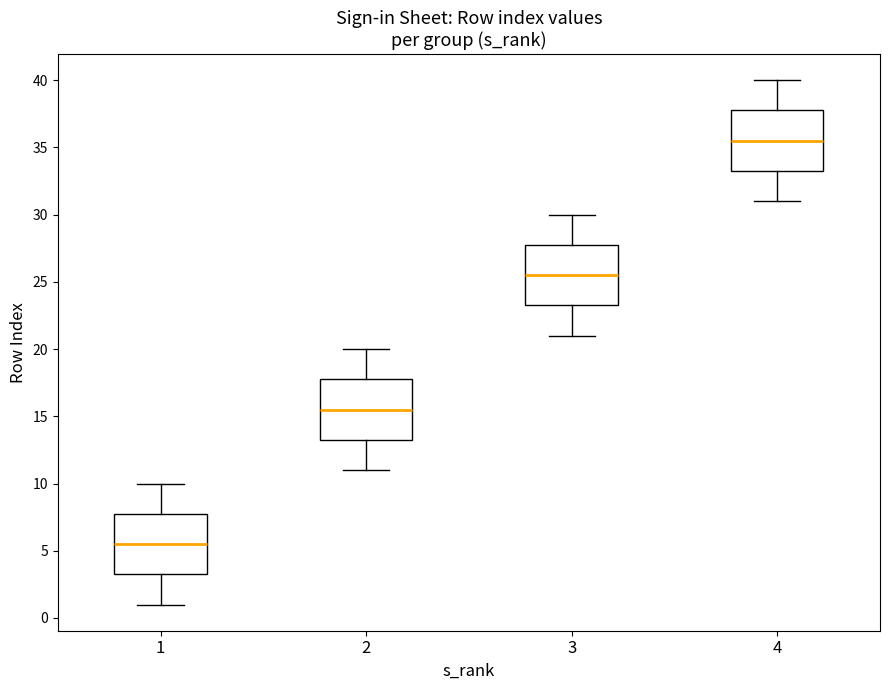

Which box's median line is the lowest?

1